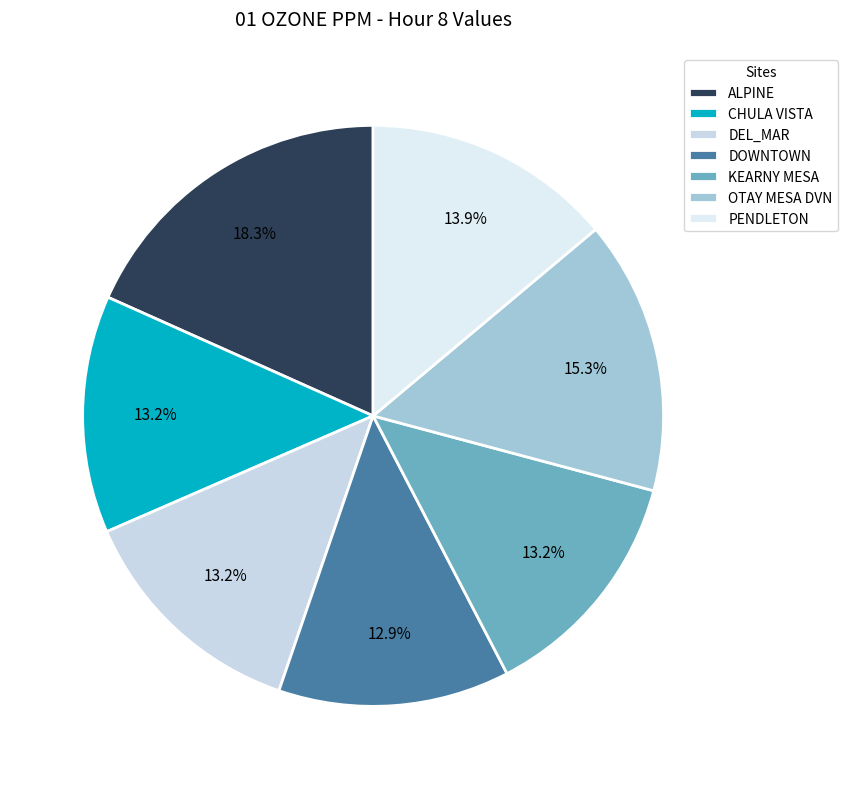

Is there any slice that represents more than half of the pie?

No